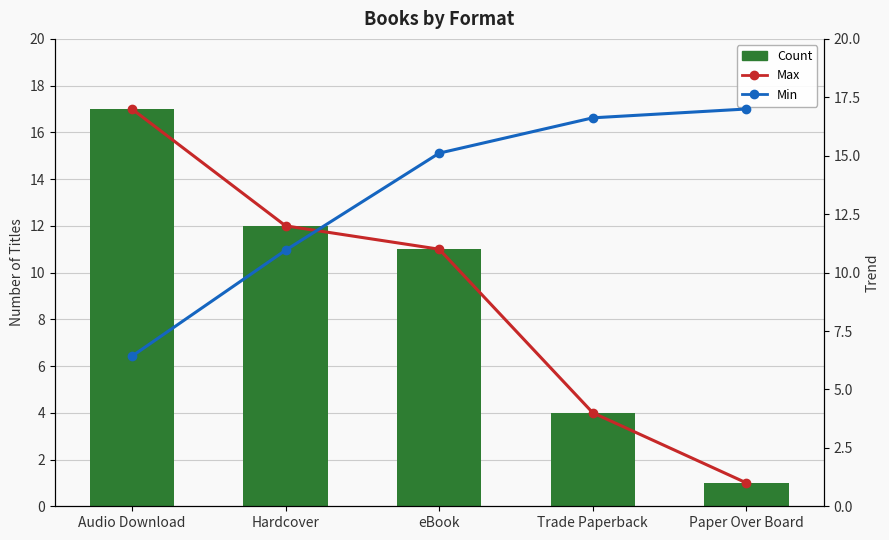

Which series changed the most between Audio Download and Paper Over Board?

Count